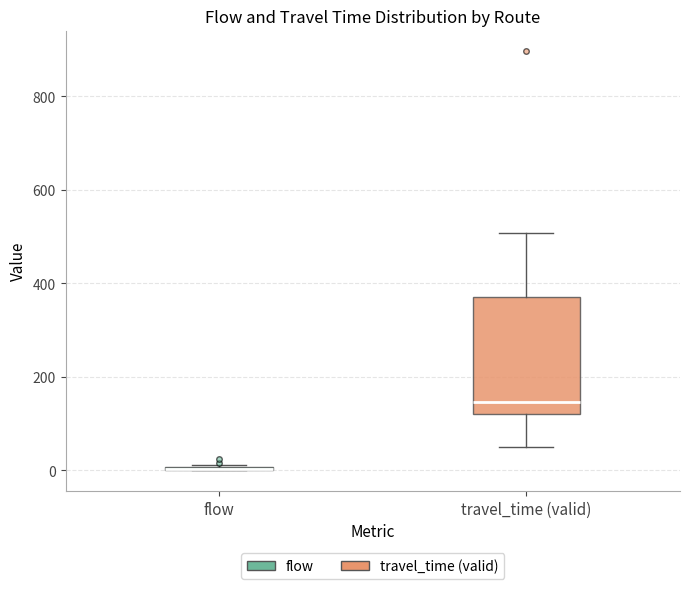

Reading left to right, transcribe this box plot: for each box, give where its median line is, the range the box spans, and where its two whiskers end, as read against the y-axis. The values are not printed on the chart, so give them approximately, as read against the axis.

flow: box collapsed to a line at 0, whiskers 0 to 20
travel_time (valid): median 140, box 120 to 360, whiskers 40 to 500